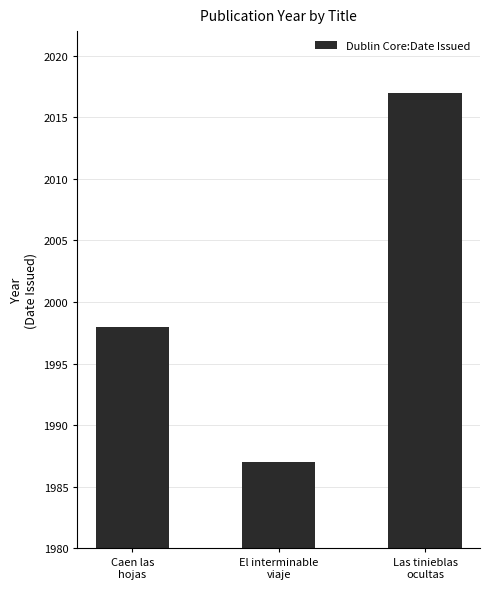

Is it true that the value at Las tinieblas
ocultas is 3581?

False